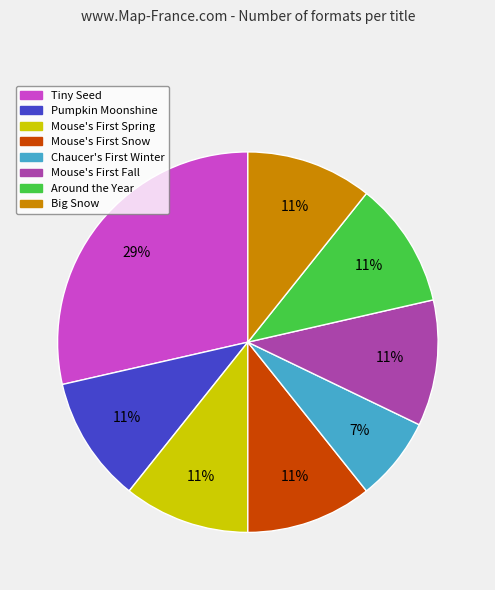

Is it true that Around the Year is 1% of the pie?

False